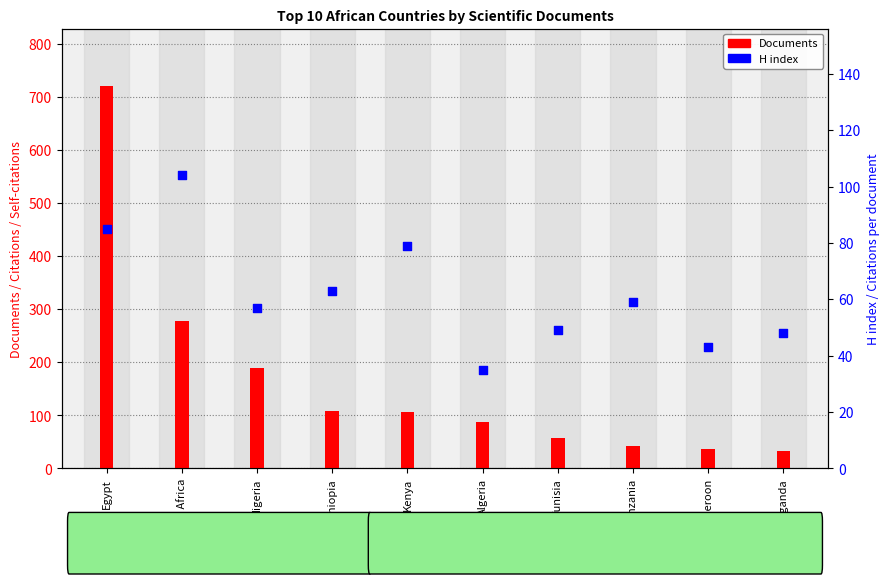

At which category is the sum across all series the highest?

Egypt